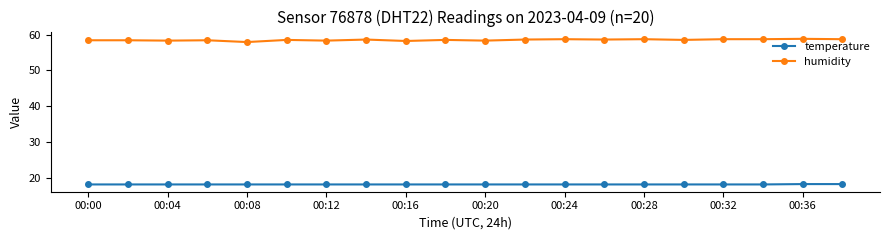

True or false: temperature and humidity intersect in this chart.

False